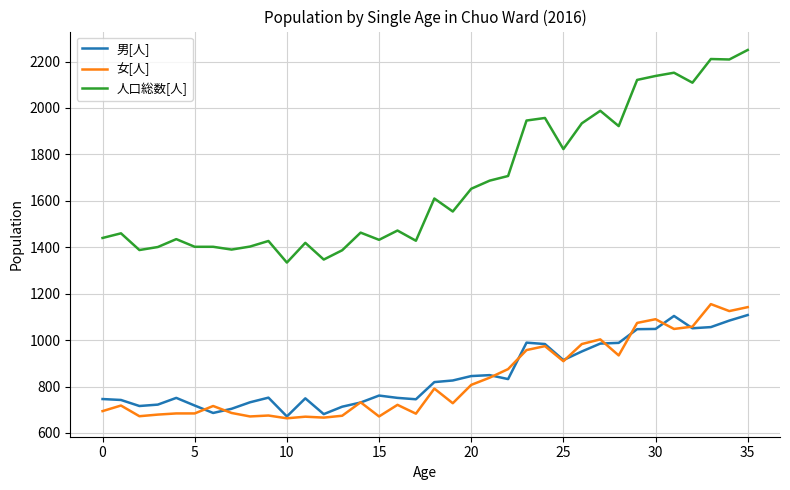

Count the number of categories in the chart.

36